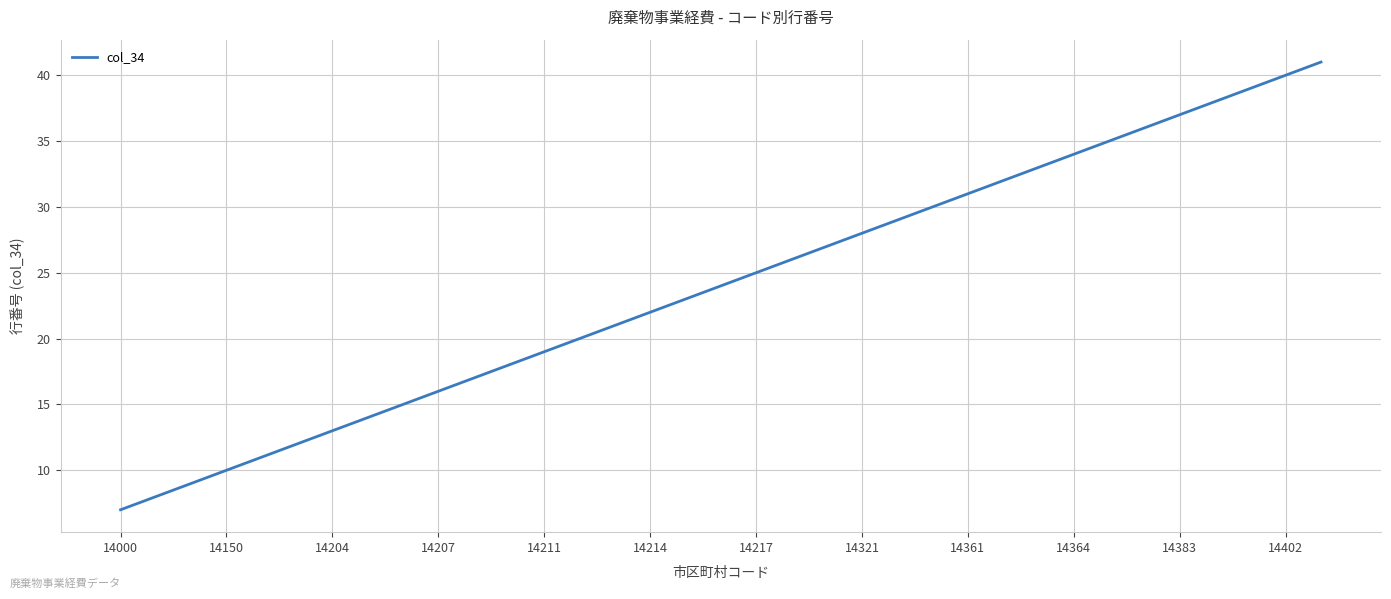

What is the difference between the maximum and minimum values?

34